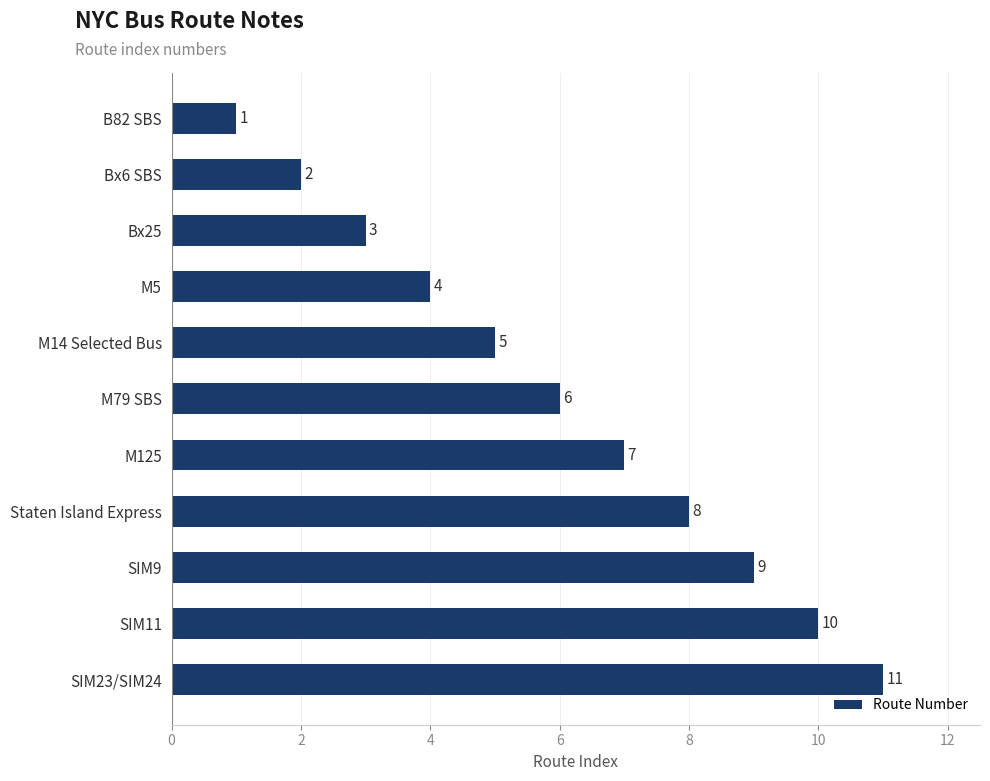

Where is the data nearest to the value 6?

M79 SBS